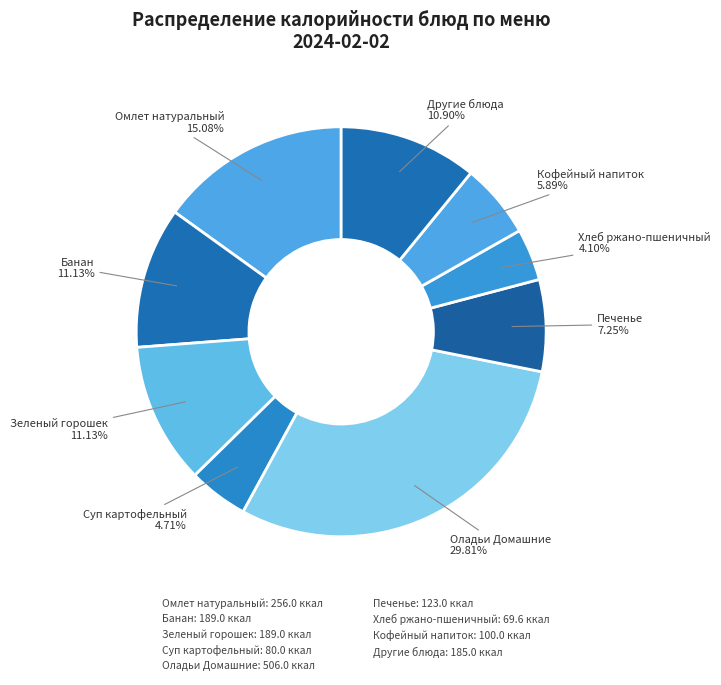

How many segments does this pie chart have?

9